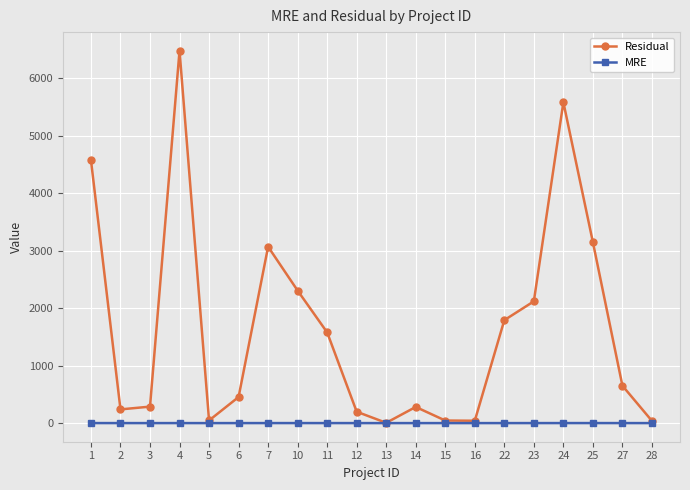

Between 16 and 22, which series saw the biggest shift?

Residual